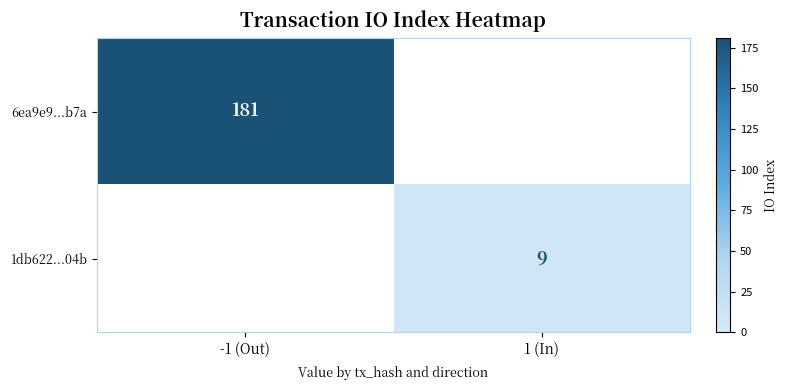

Is it true that 6ea9e9...b7a equals 60 at -1 (Out)?

False